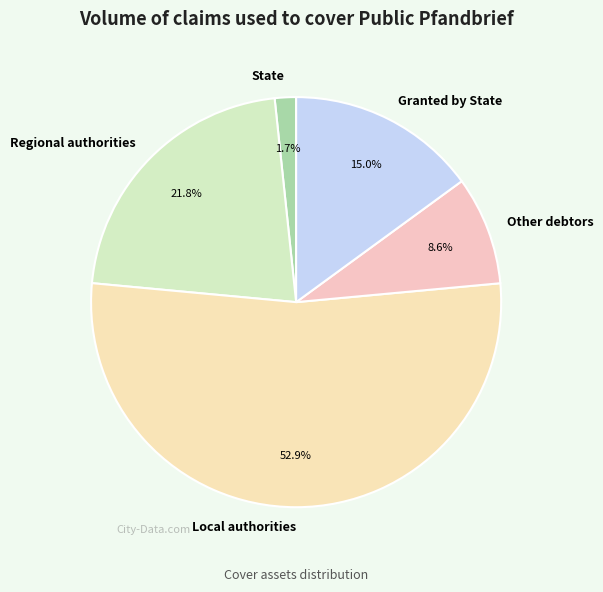

To the nearest percent, what portion does State represent?

2%